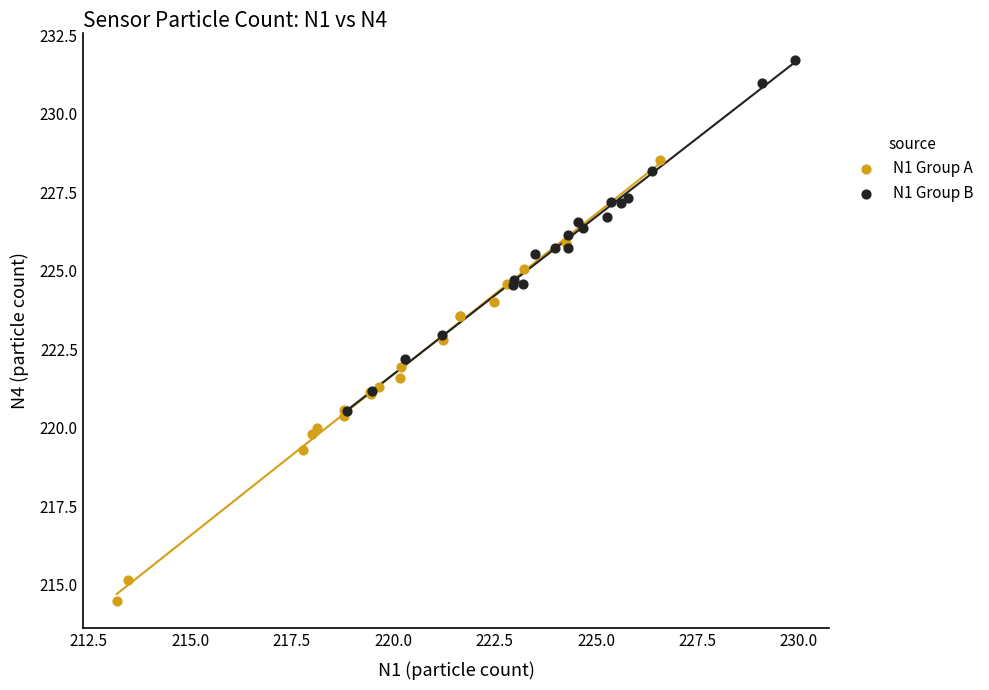

Which series contains the highest Y value?

N1 Group B